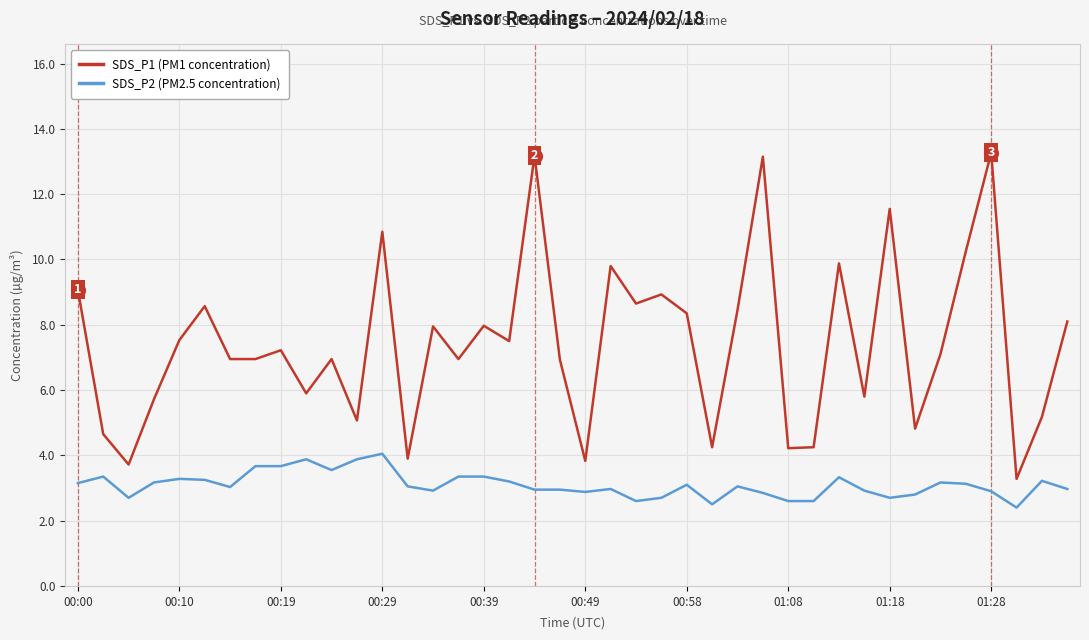

Which series has the largest range (max minus min)?

SDS_P1 (PM1 concentration)